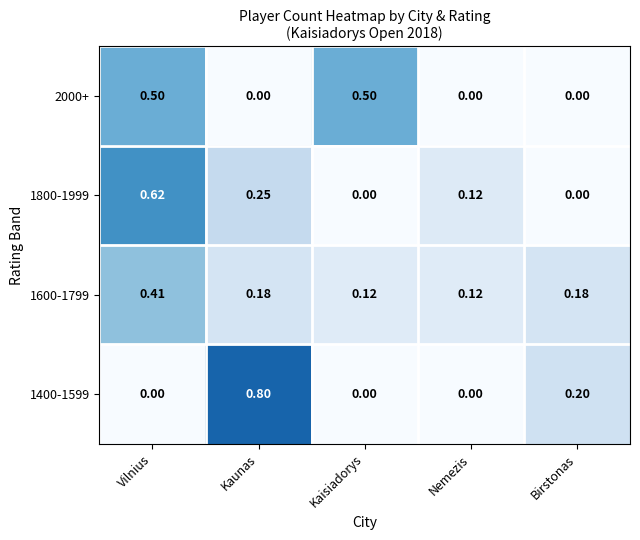

At which label does 1400-1599 reach its peak?

Kaunas